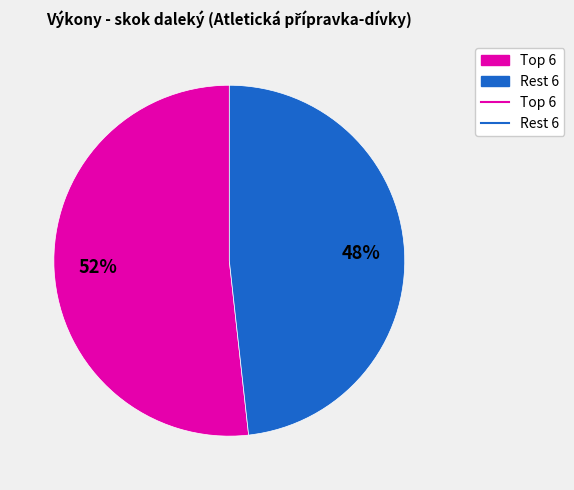

Is there a majority slice in this chart?

Yes